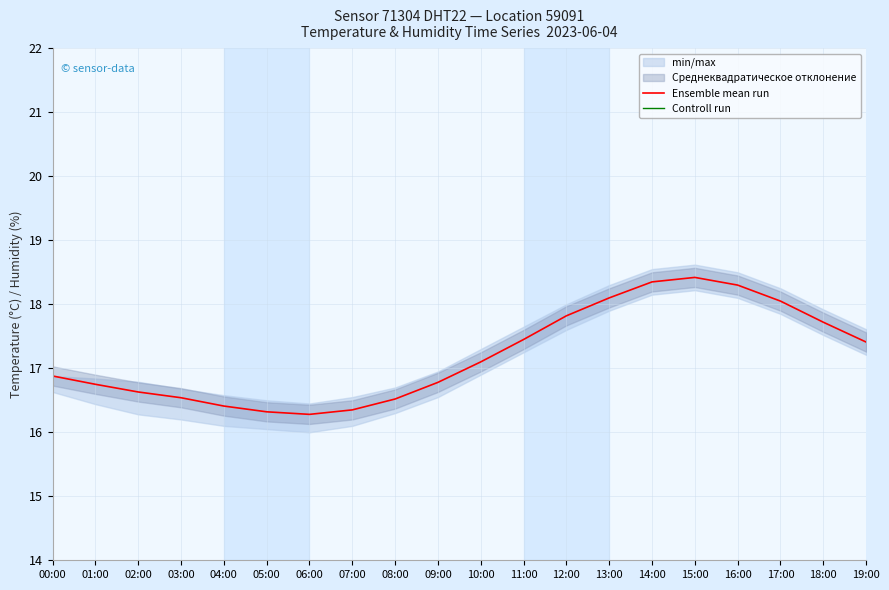

At which category does the chart reach its peak across all series?

06:00